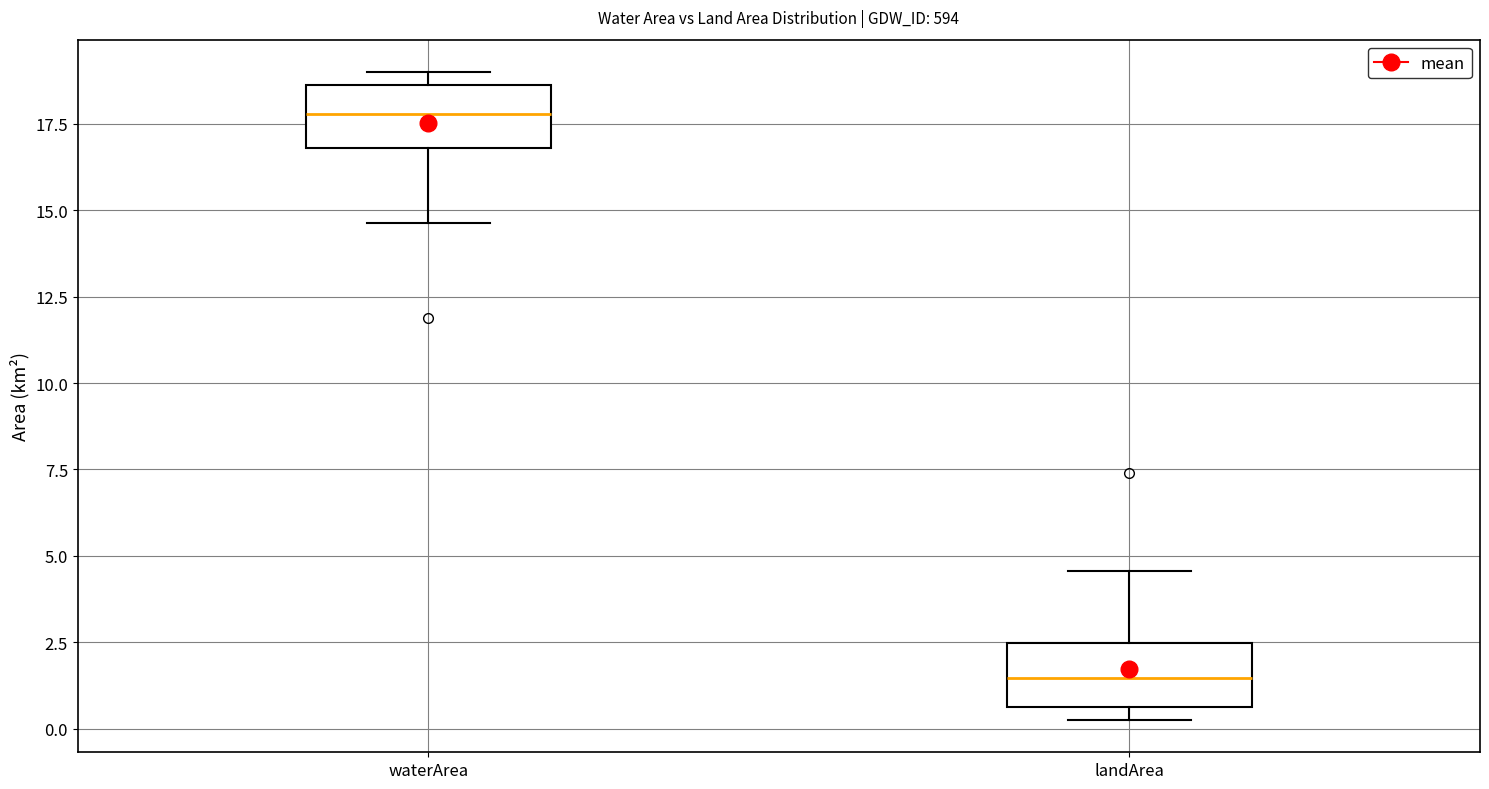

Reading left to right, read every box against the y-axis: the position of its median line, the range the box covers, and the ends of its whiskers. The values are not printed on the chart, so give them approximately, as read against the axis.

waterArea: median 18.0, box 17.0 to 18.5, whiskers 14.5 to 19.0
landArea: median 1.5, box 0.5 to 2.5, whiskers 0.5 (just below the box's lower edge) to 4.5